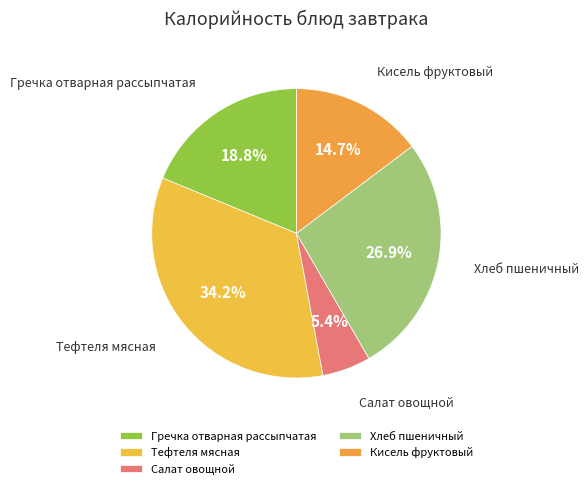

To the nearest percent, what is the combined percentage of Тефтеля мясная and Кисель фруктовый?

49%